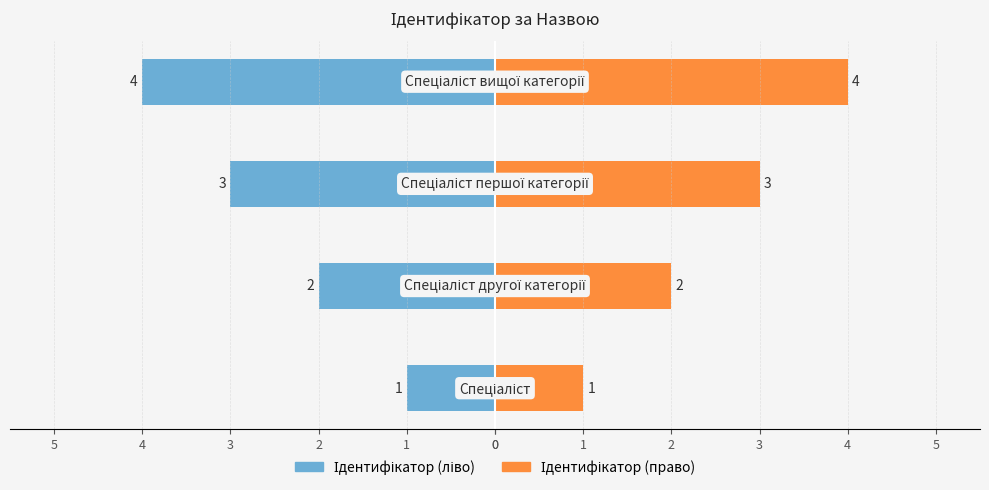

Rank the series by their maximum value, from highest to lowest.

Ідентифікатор (право), Ідентифікатор (ліво)